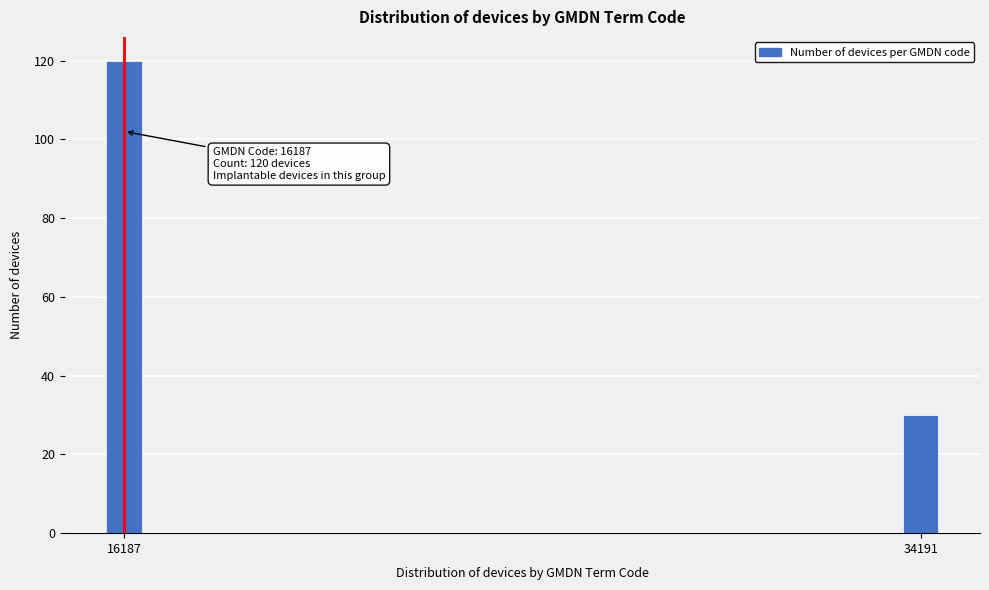

Reading right to left, extract all data points from this chart.

34191=30	16187=120